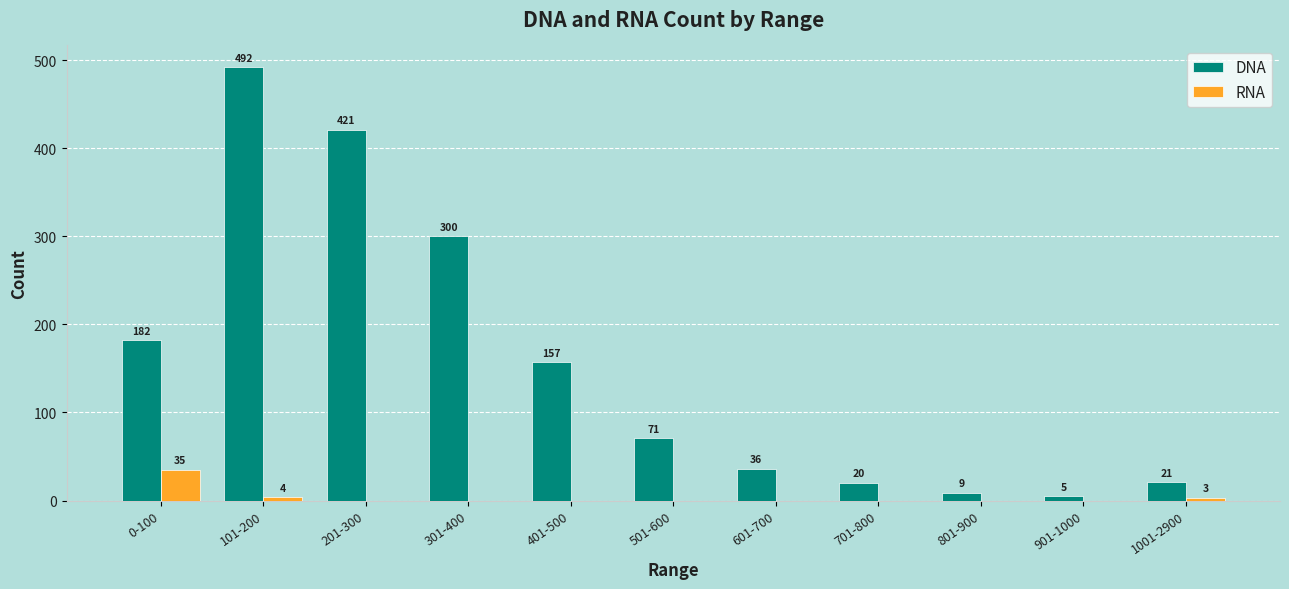

What is the maximum value for DNA?

492